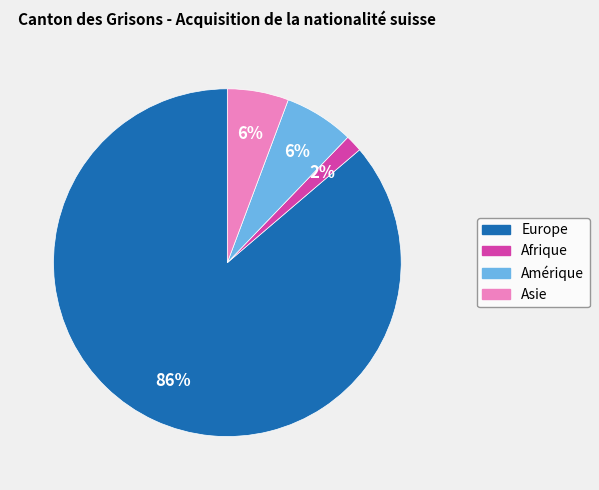

The Asie slice represents 17% of the pie. True or false?

False